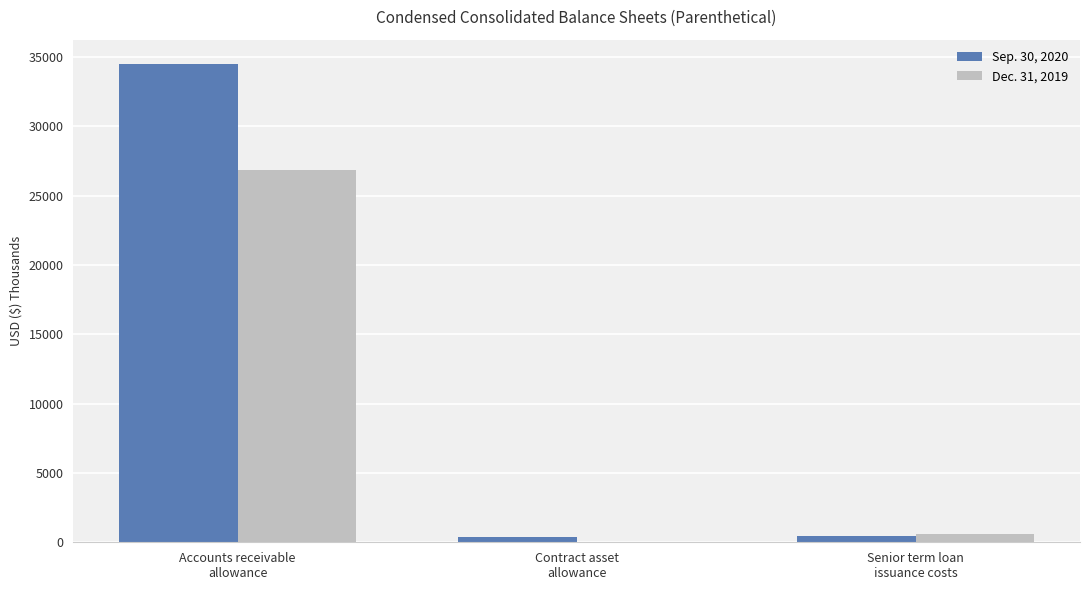

Count the number of categories in the chart.

3